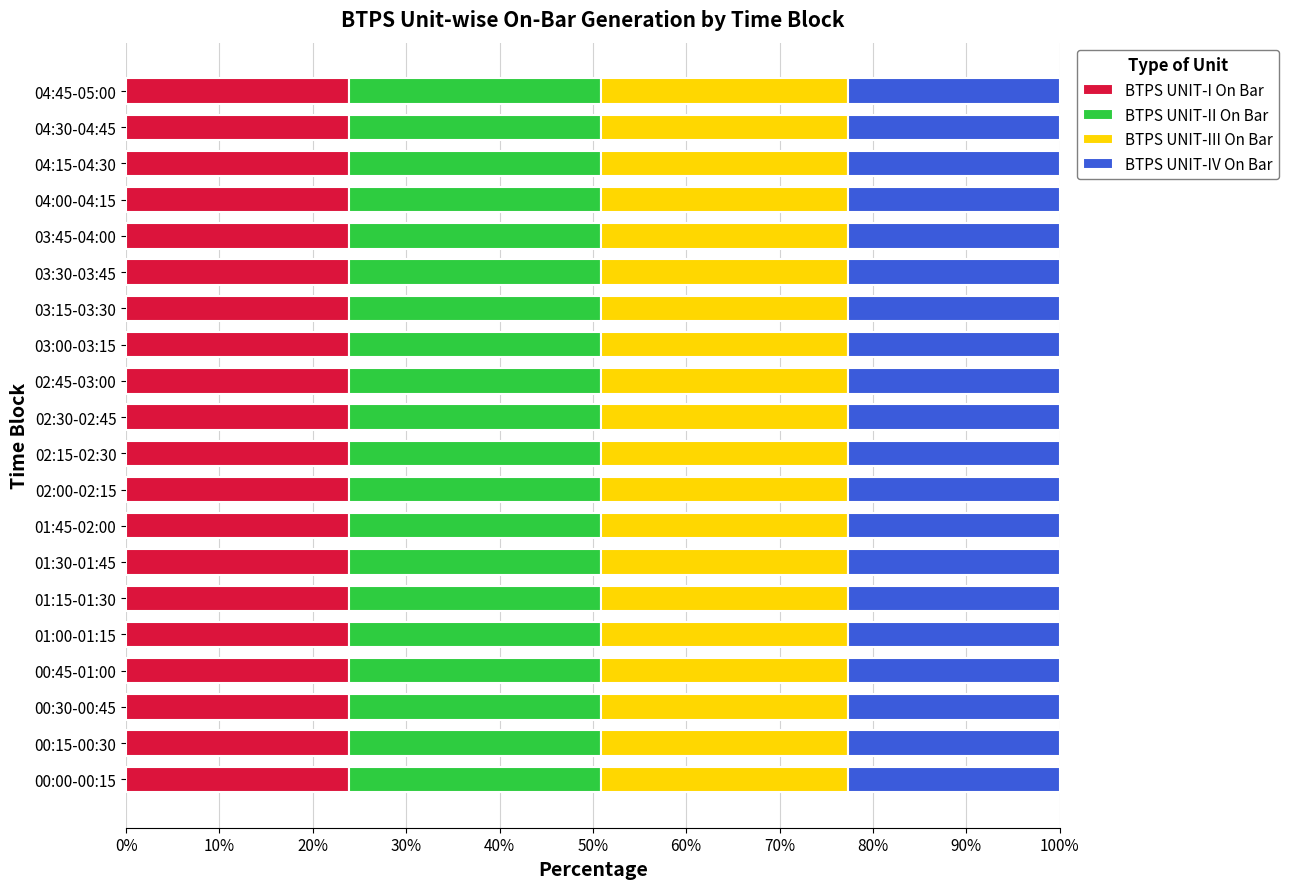

What is the total value across all series at 00:30-00:45?

100.0